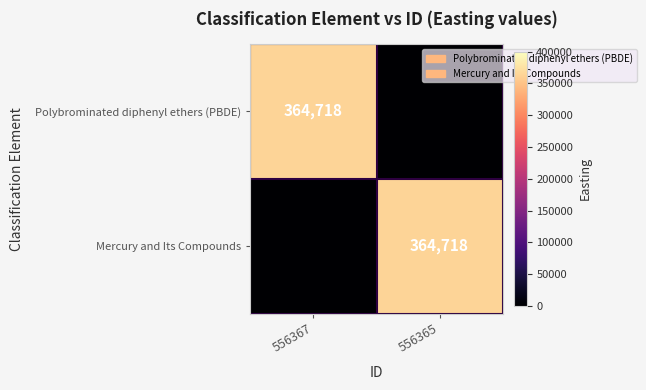

The Mercury and Its Compounds series shows 513530 at 556365. True or false?

False